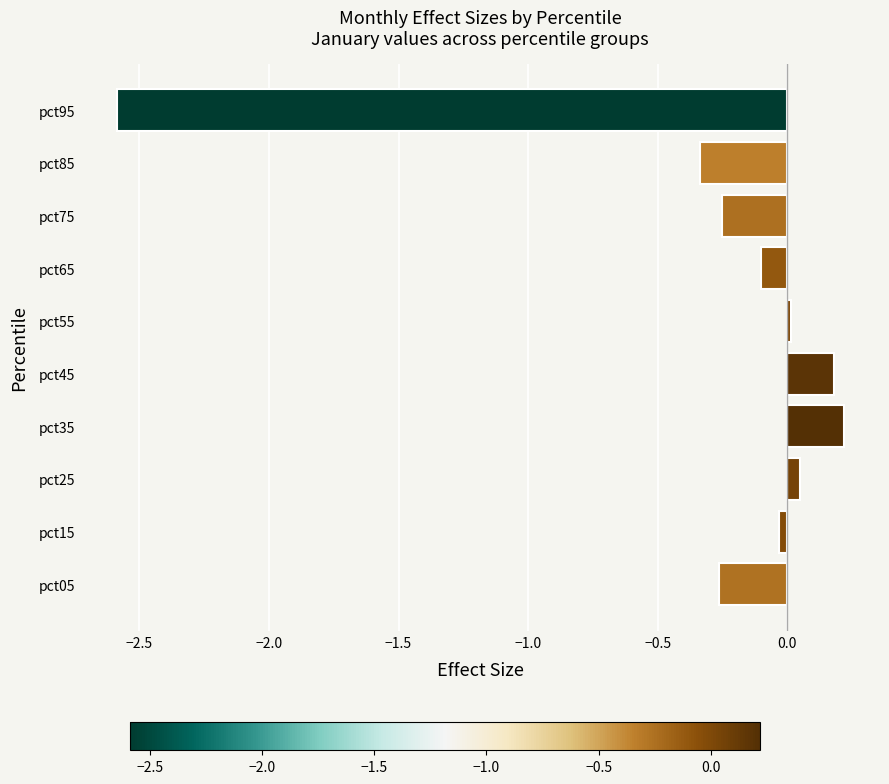

Where is the data nearest to the value -1?

pct85